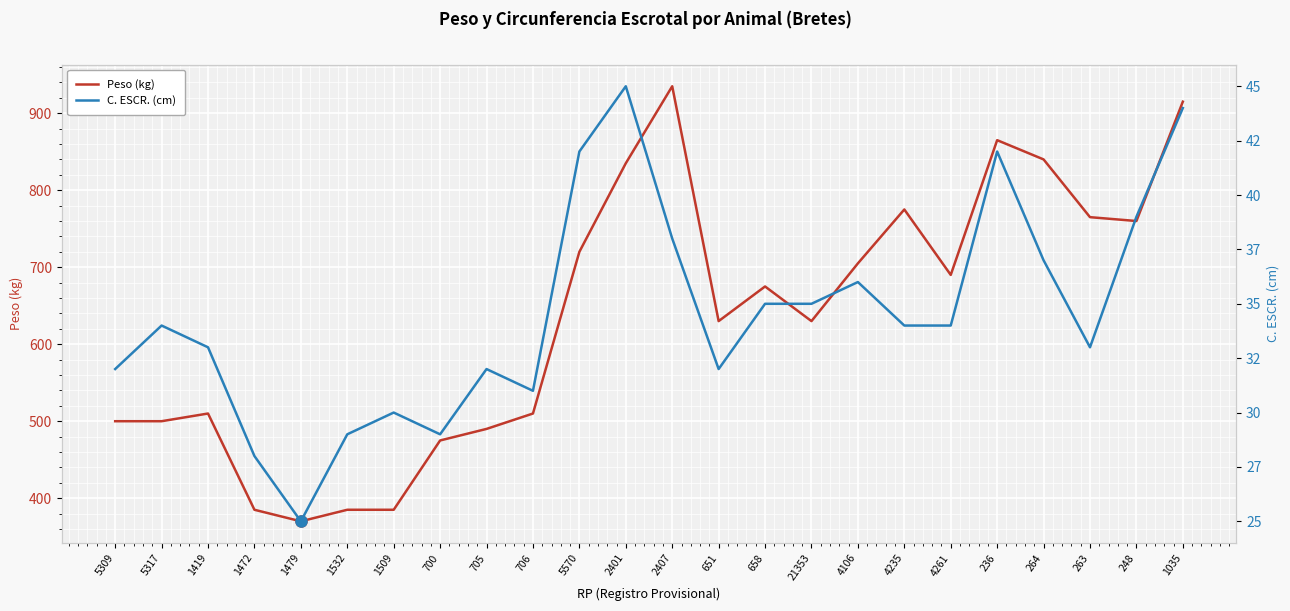

Reading left to right, list all the values displayed in this chart.

Peso (kg): 500	500	510	385	370	385	385	475	490	510	720	835	935	630	675	630	705	775	690	865	840	765	760	915
C. ESCR. (cm): 32	34	33	28	25	29	30	29	32	31	42	45	38	32	35	35	36	34	34	42	37	33	39	44